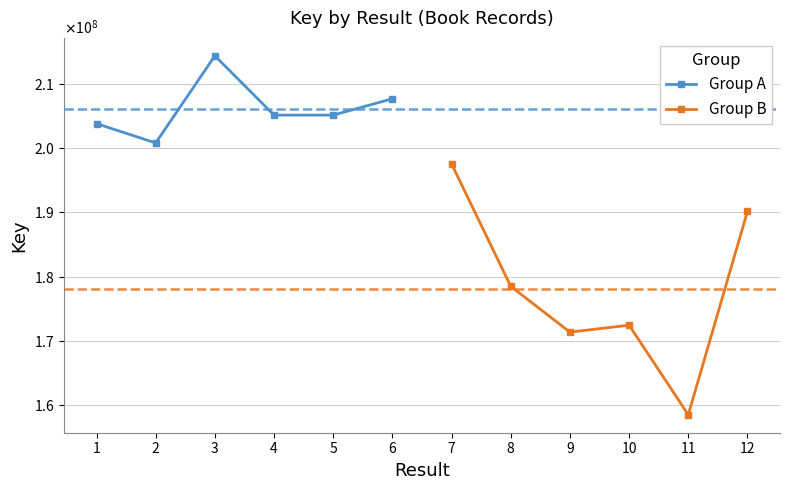

List the series in order of their overall mean, lowest first.

Group B, Group A